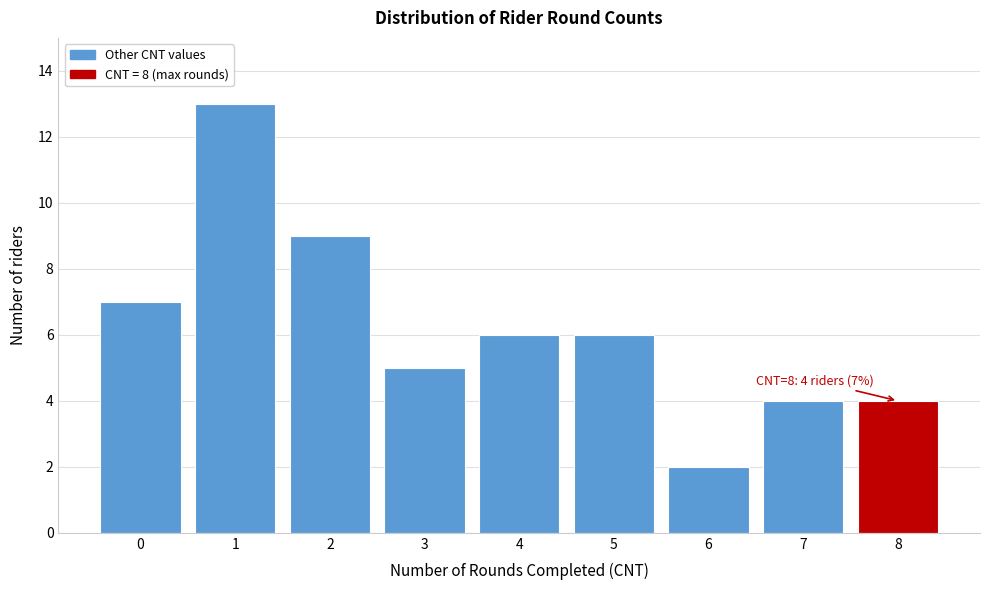

Reading right to left, transcribe all the data shown in this chart.

4	4	2	6	6	5	9	13	7